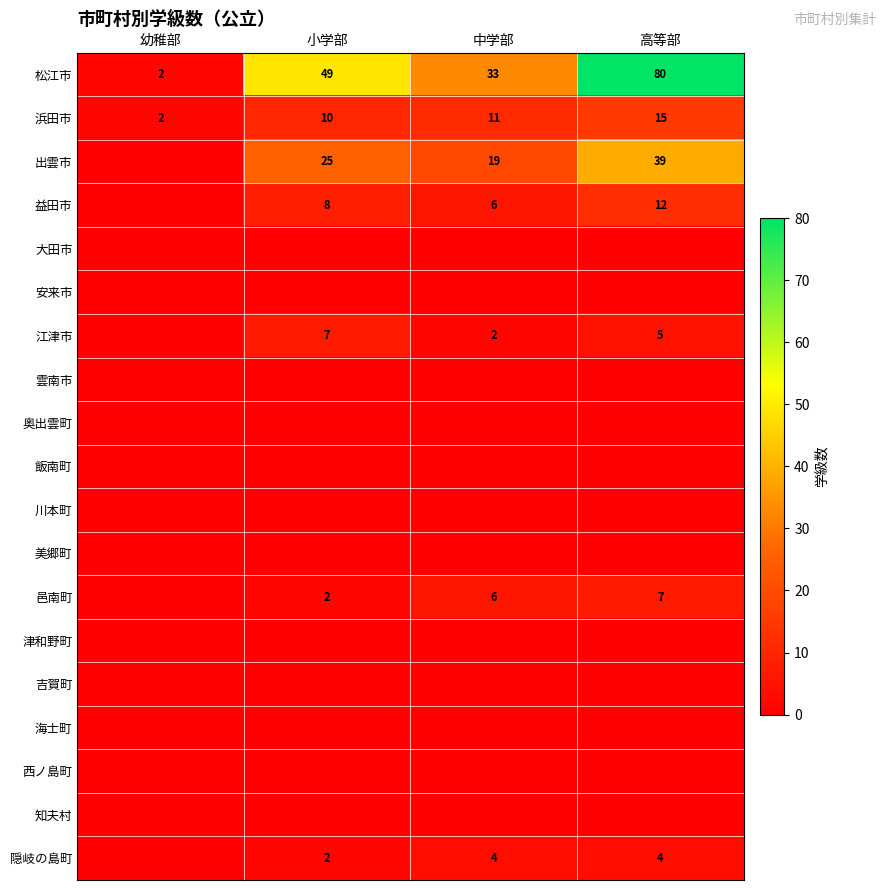

True or false: 邑南町 has a value of 3 at 小学部.

False